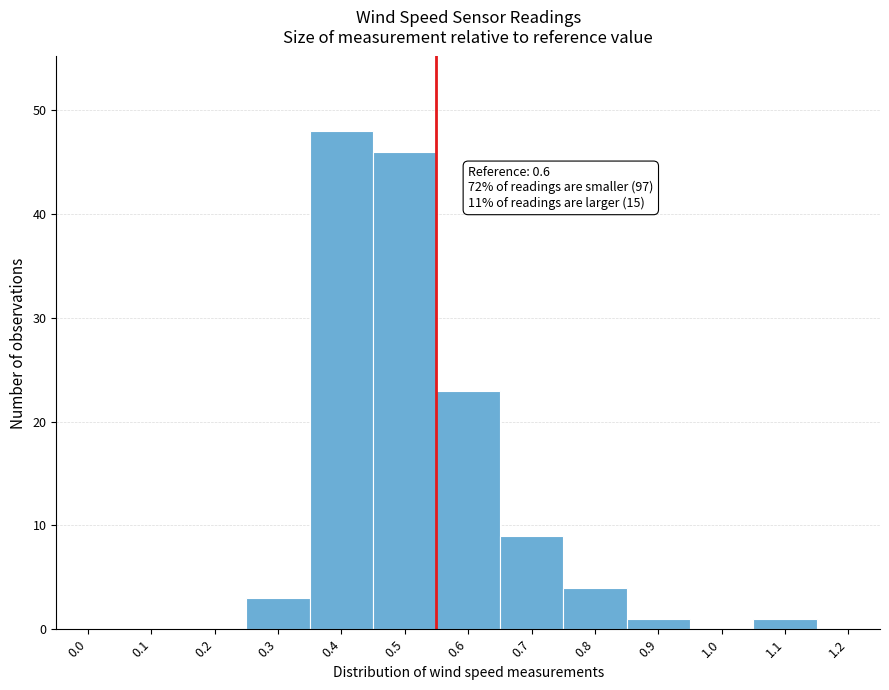

Reading right to left, list all the values displayed in this chart.

1.2=0	1.1=1	1.0=0	0.9=1	0.8=4	0.7=9	0.6=23	0.5=46	0.4=48	0.3=3	0.2=0	0.1=0	0.0=0